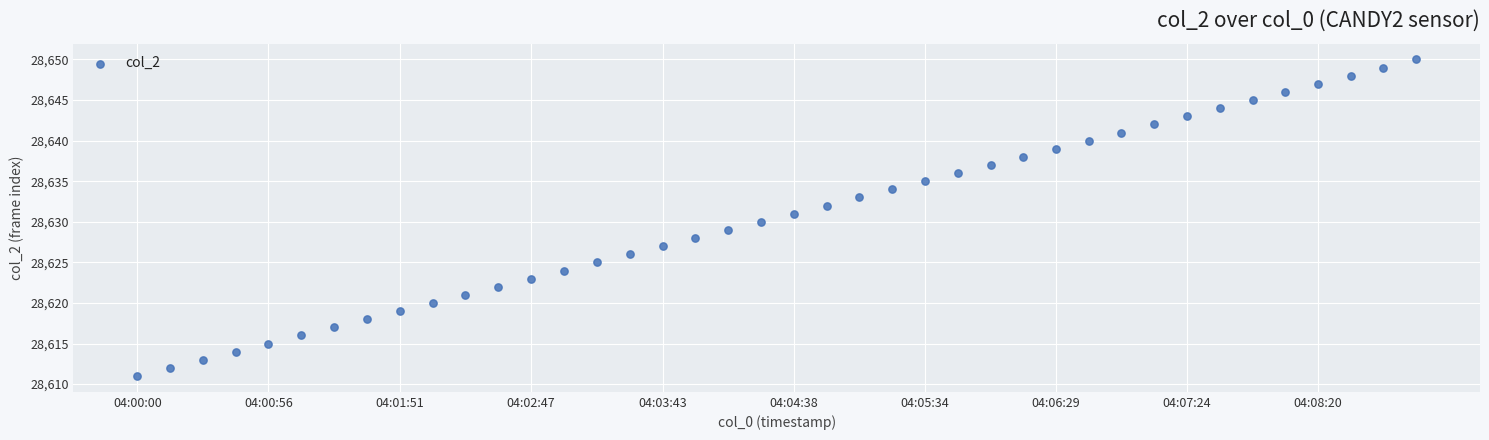

What is the range of Y values (max minus min)?

39